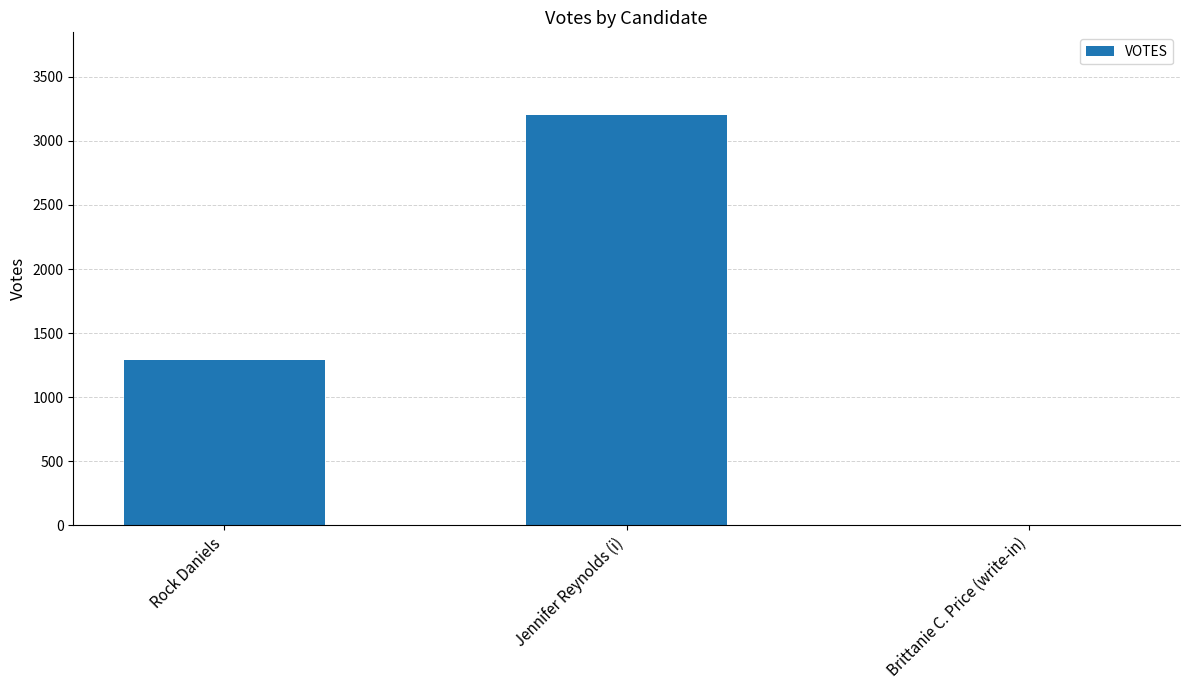

Reading left to right, extract all data points from this chart.

1291	3205	0